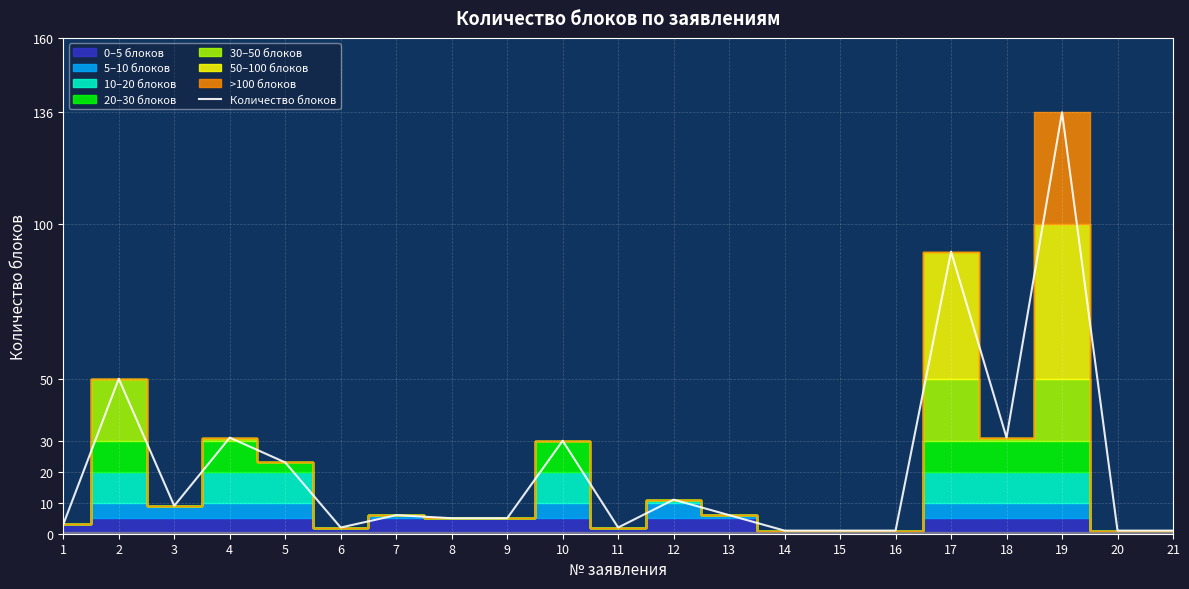

Where does the data first go above 6?

2